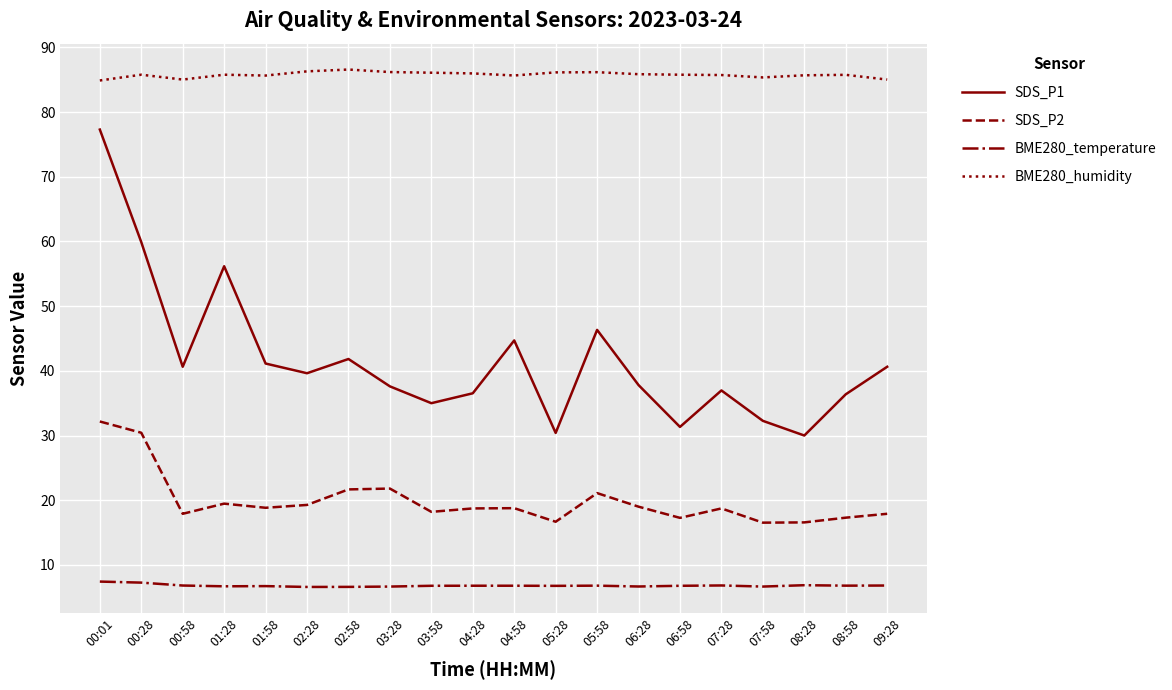

What is the greatest value displayed?

86.6